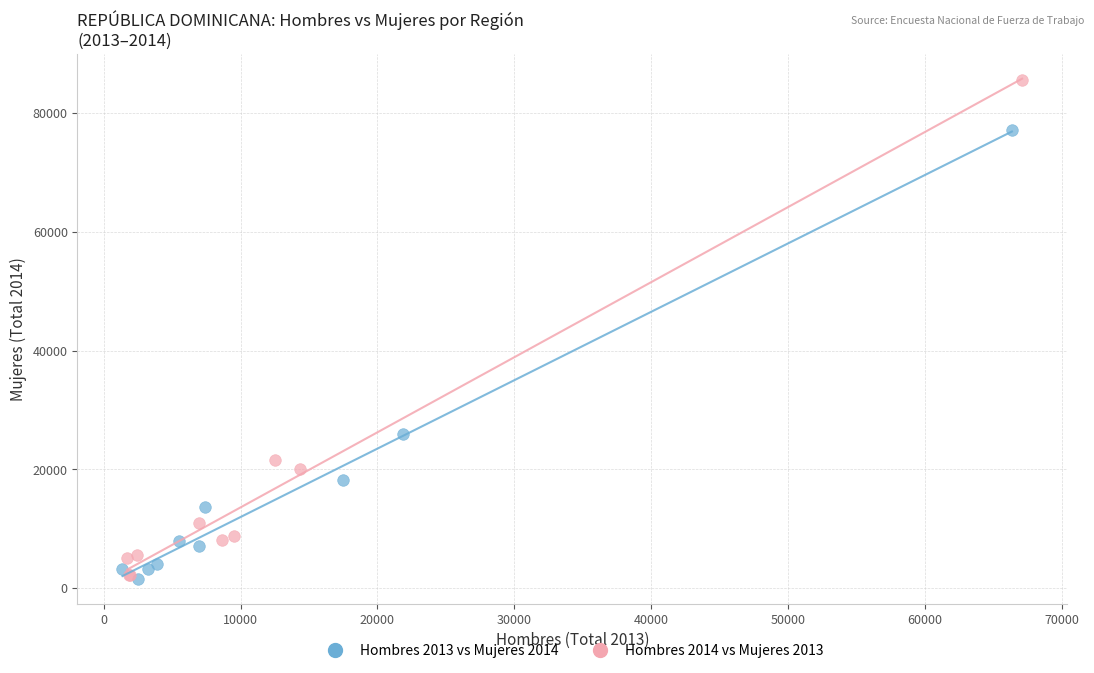

Which series contains the highest Y value?

Hombres 2014 vs Mujeres 2013